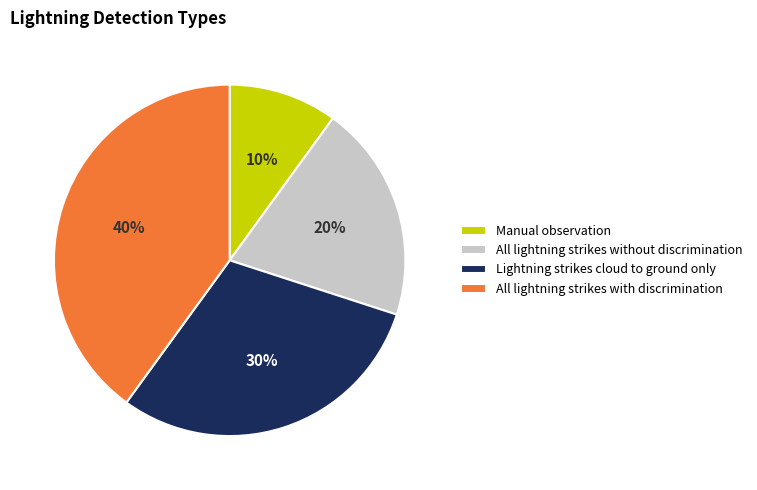

Approximately how many times larger is the value at All lightning strikes without discrimination compared to Manual observation?

2.0